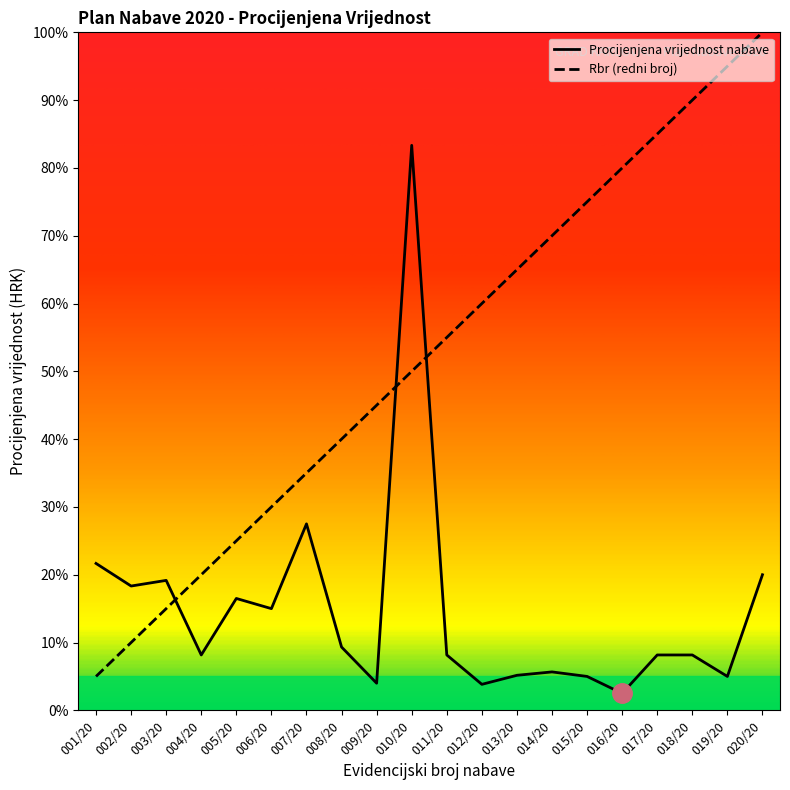

In Procijenjena vrijednost nabave, how many points are higher than both neighbors (excluding endpoints)?

5